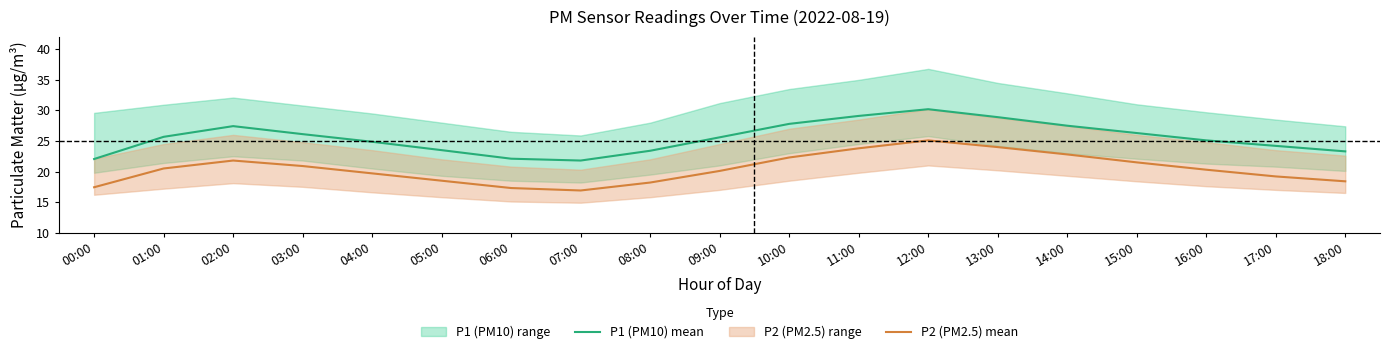

Is the value of P1 (PM10) mean at 01:00 greater than the value of P2 (PM2.5) mean at 05:00?

Yes